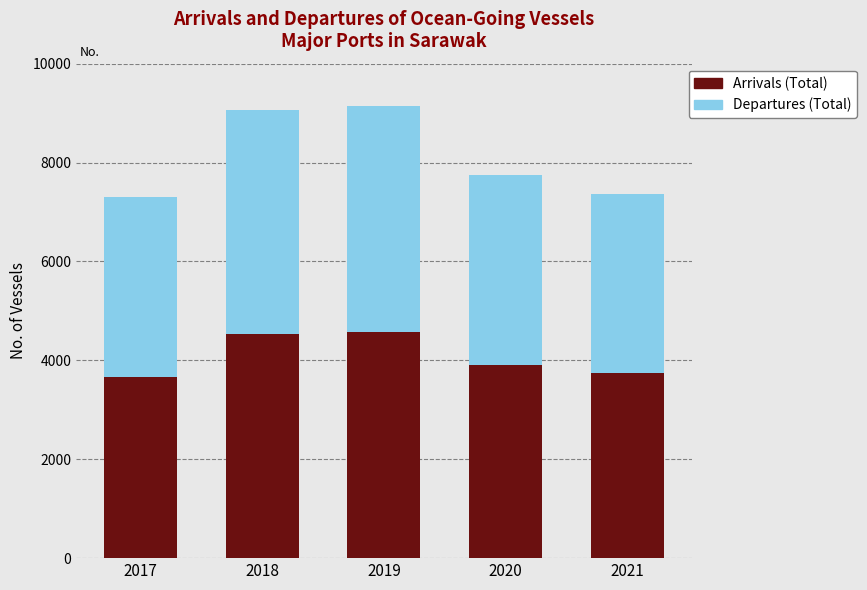

What is the sum of all Arrivals (Total) values?

20425